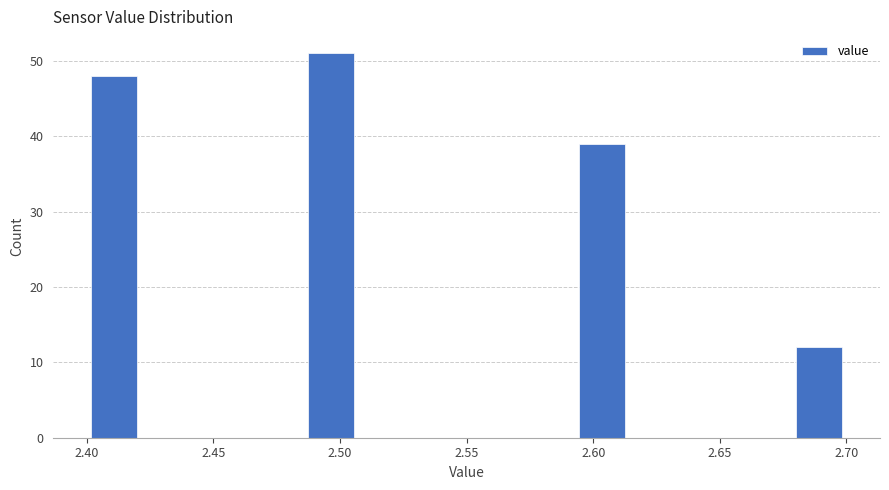

Which range on the x-axis has the tallest bar?

2.485 to 2.505